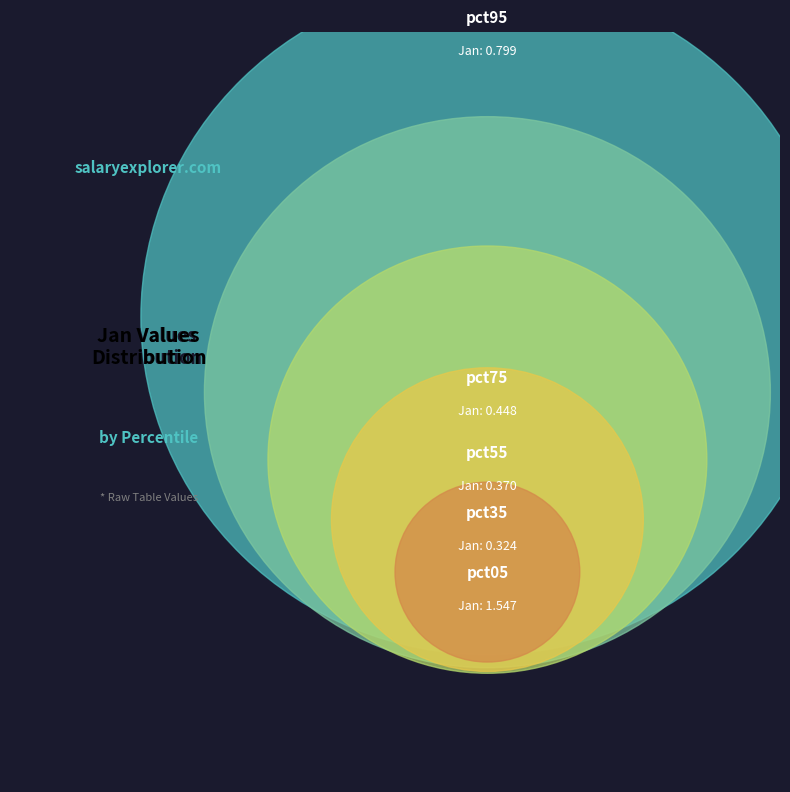

What is the change in value from pct55 to pct75?

+0.1